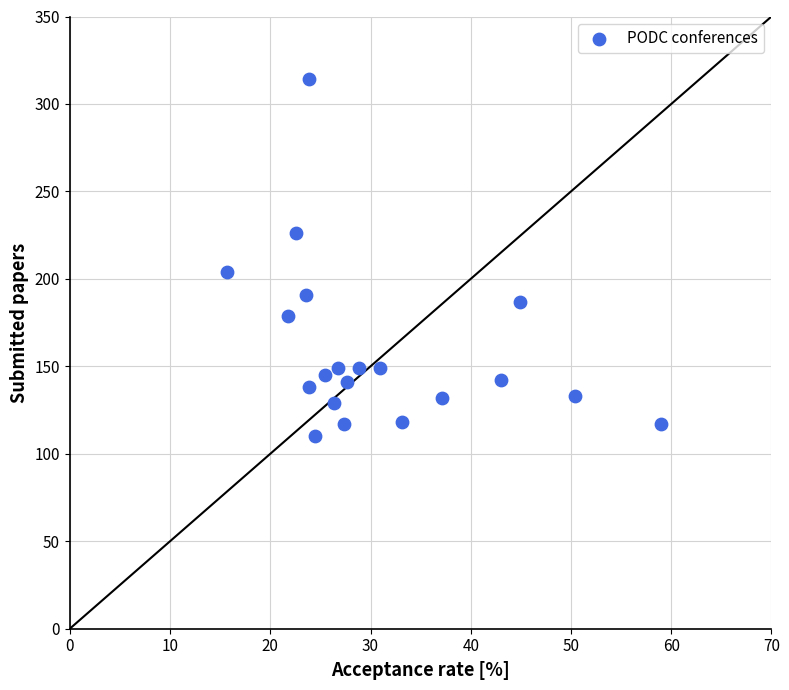

What is the range of Y values (max minus min)?

204